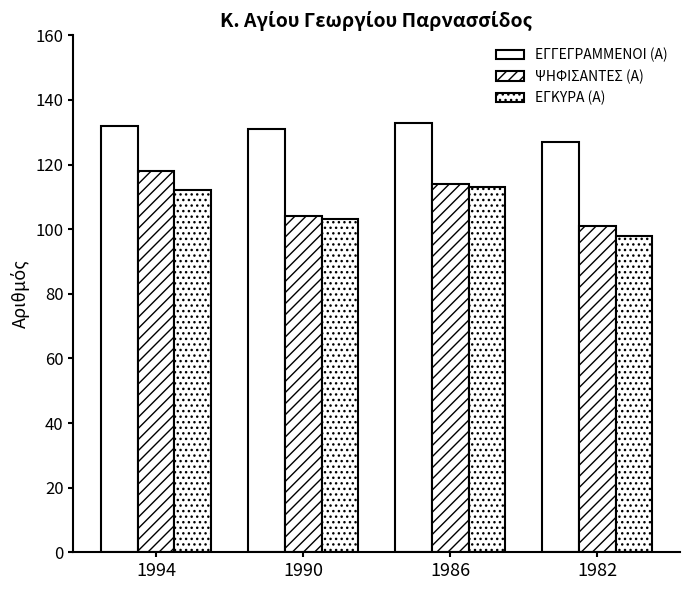

How many data points in ΨΗΦΙΣΑΝΤΕΣ (Α) are less than 114?

2